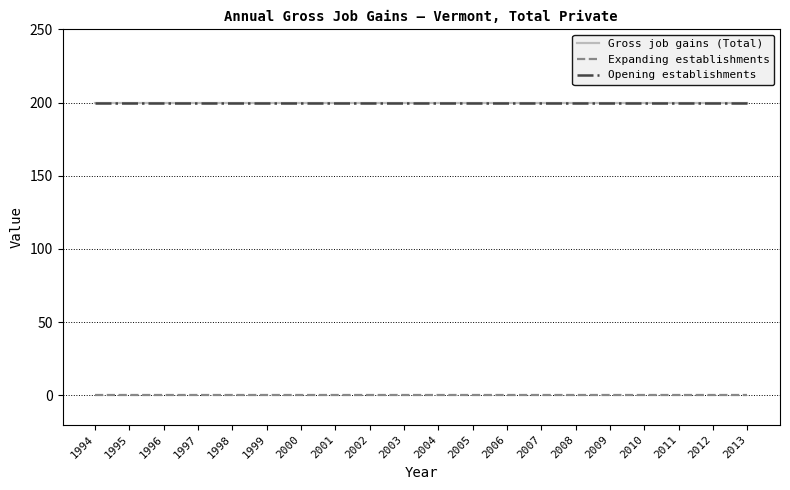

Which series has the widest spread of values?

Gross job gains (Total)